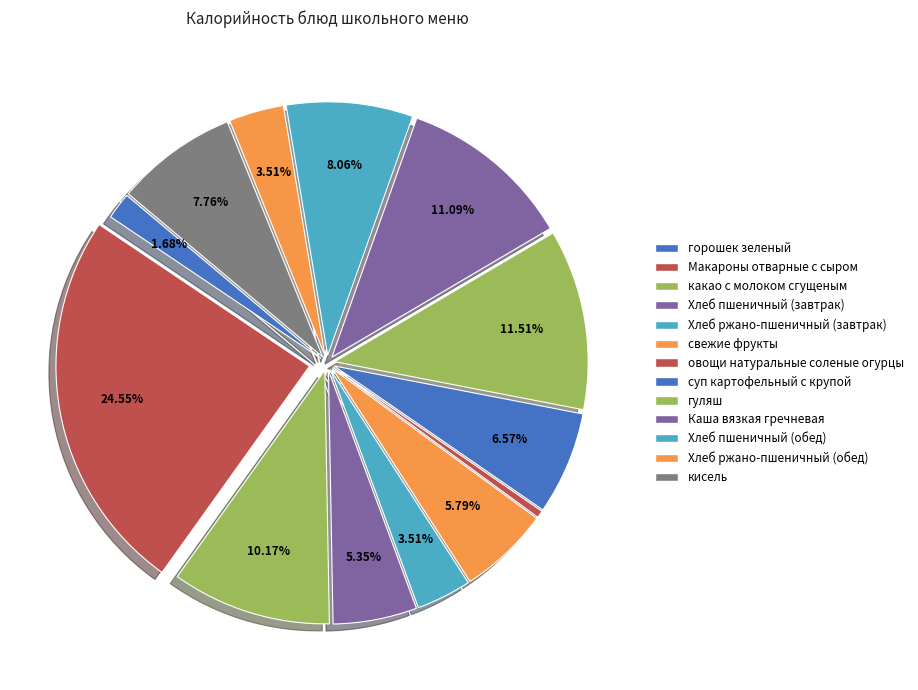

Count the number of slices in the pie.

13